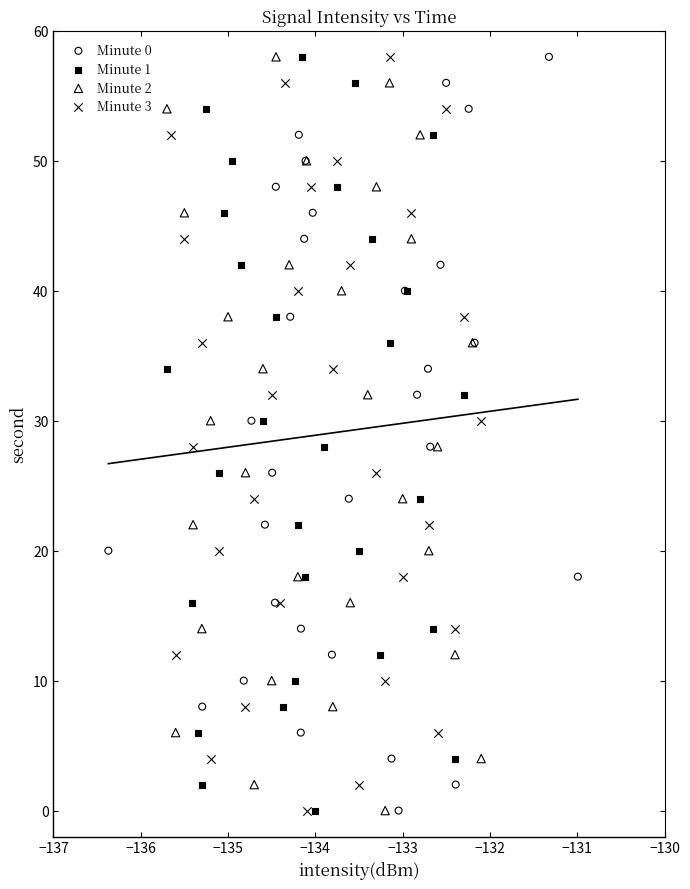

What are all the series names shown in the legend?

Minute 0, Minute 1, Minute 2, Minute 3